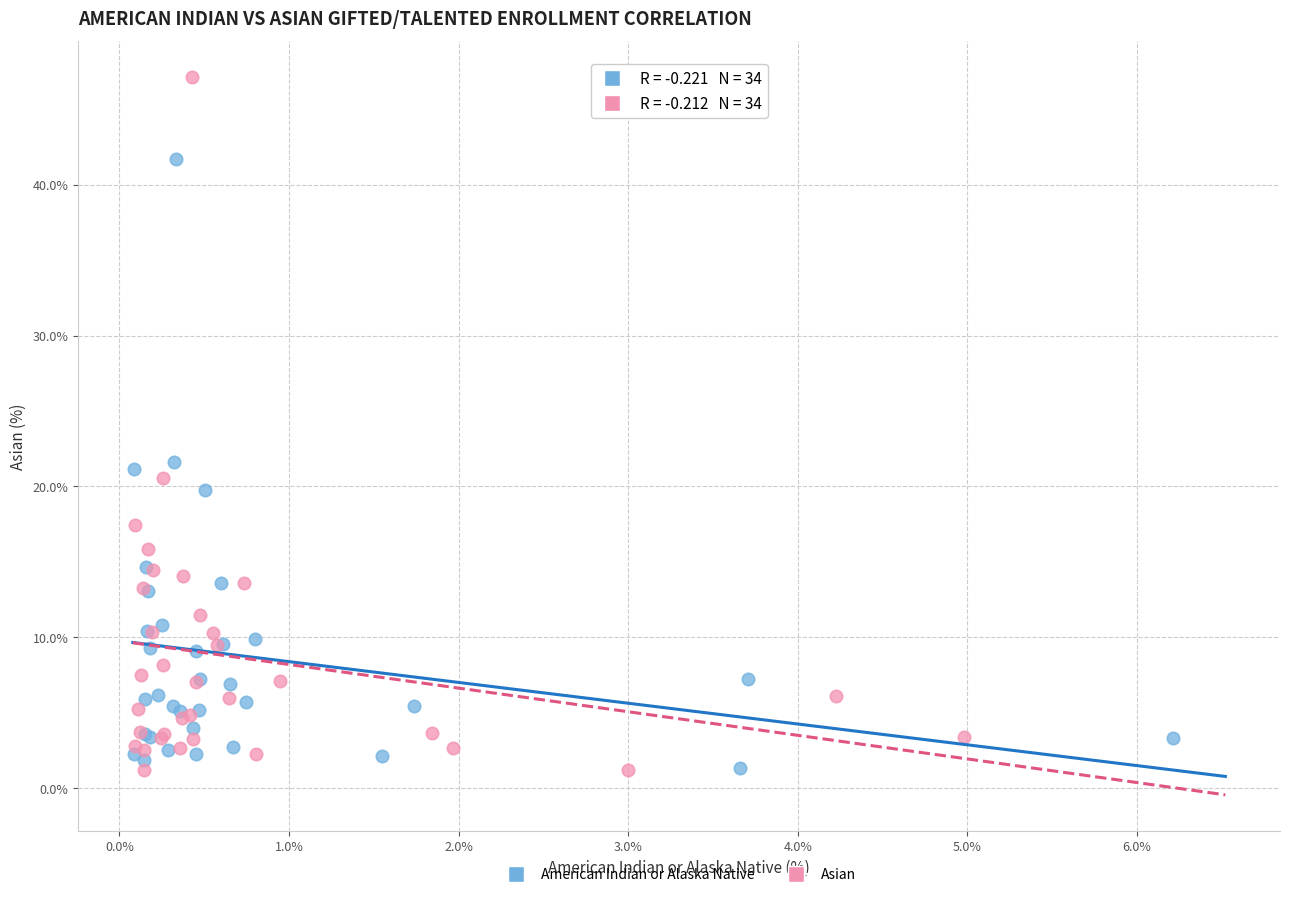

What are all the series names shown in the legend?

American Indian or Alaska Native, Asian